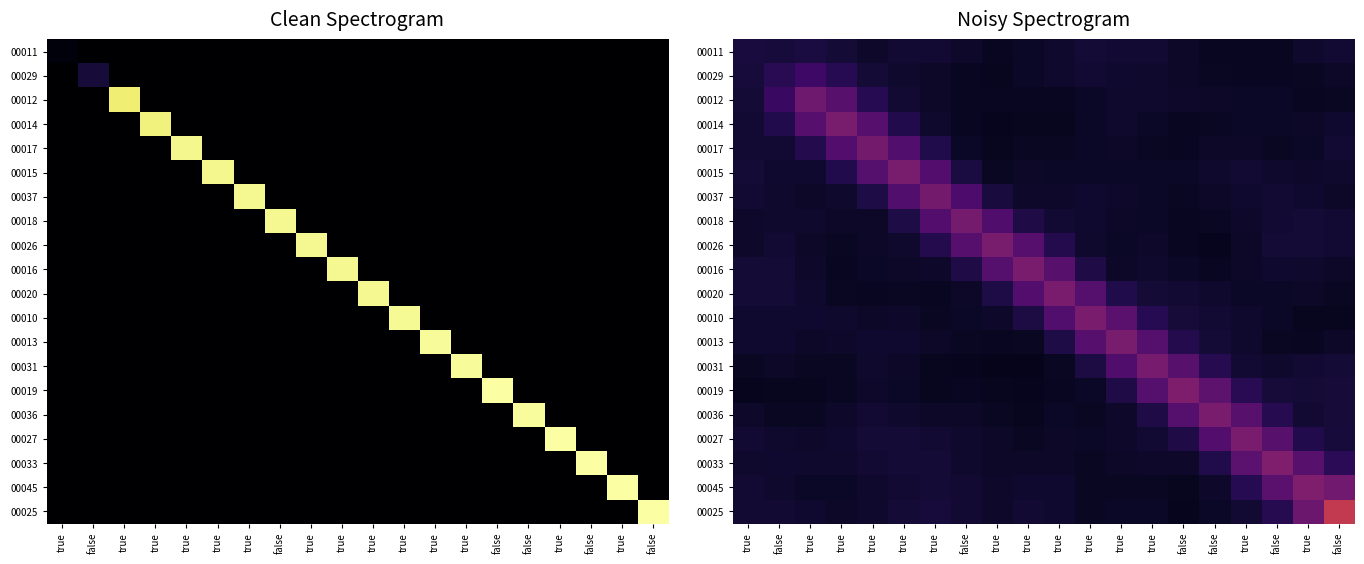

Is the value of 00029 at true greater than the value of 00010 at true?

Yes